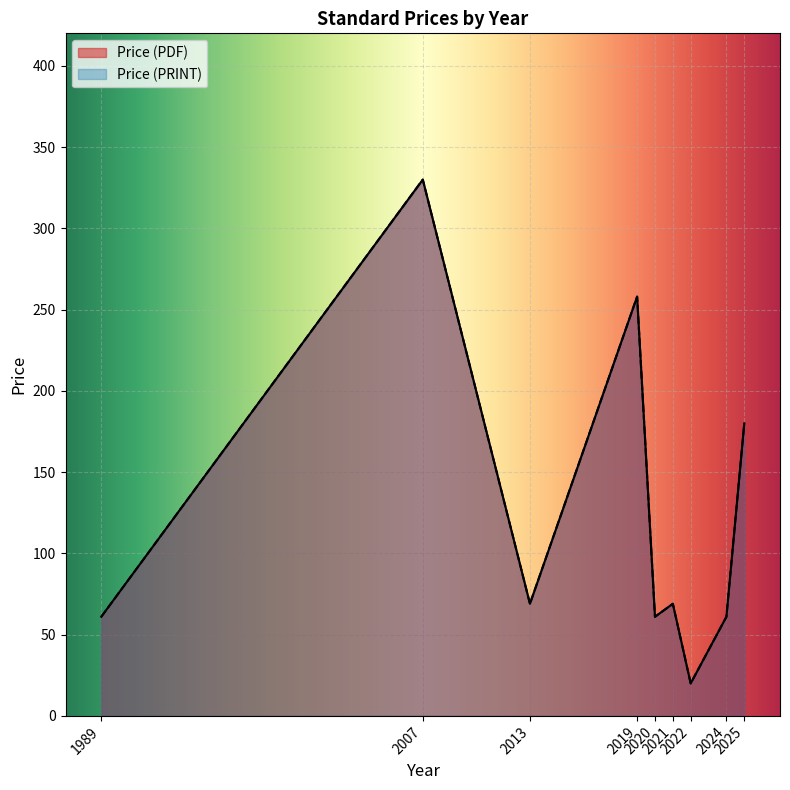

Does the chart display data point markers on the line(s)?

No